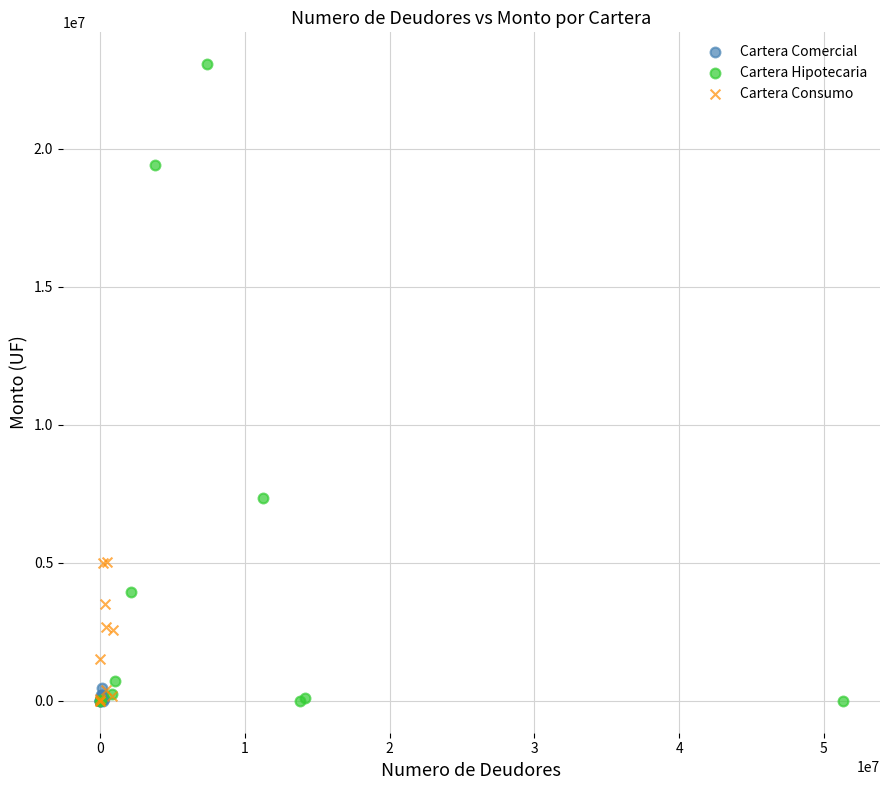

What are all the series names shown in the legend?

Cartera Comercial, Cartera Hipotecaria, Cartera Consumo